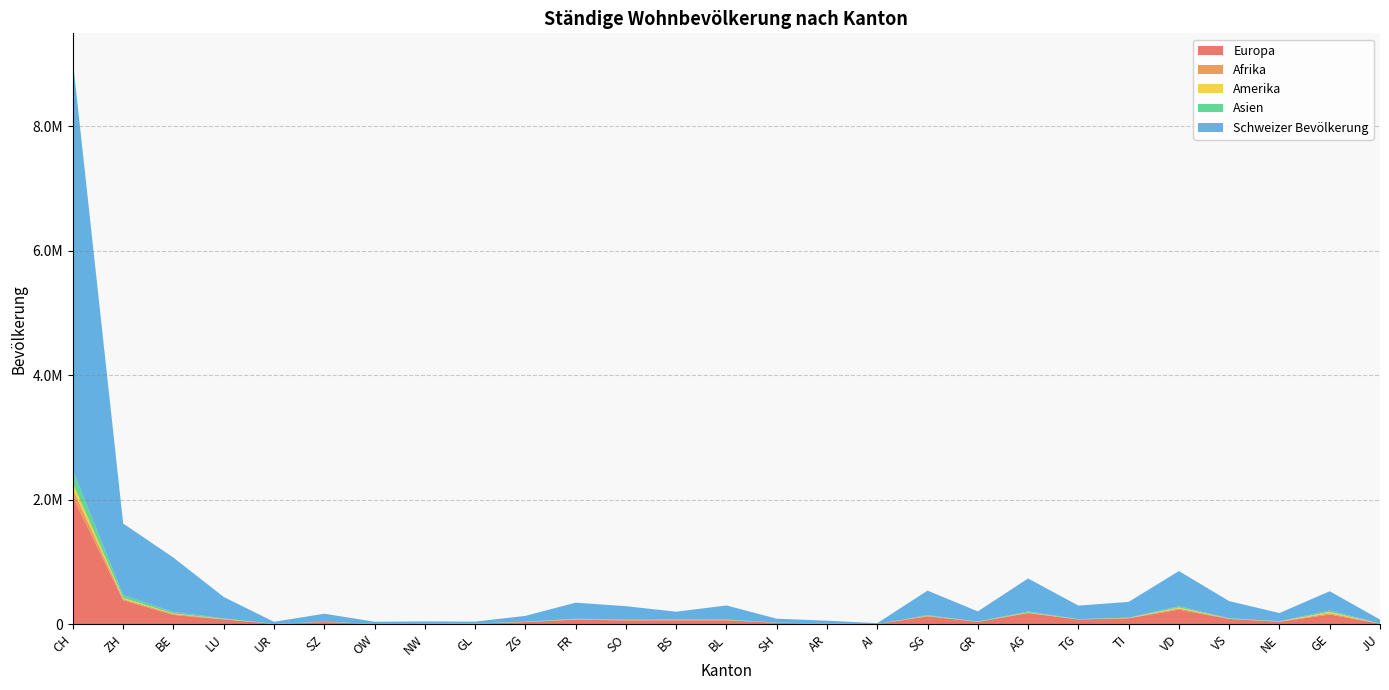

Reading left to right, list all the values displayed in this chart.

Europa: CH=2042524	ZH=386156	BE=148881	LU=77538	UR=4754	SZ=35092	OW=5842	NW=6723	GL=9754	ZG=33911	FR=74447	SO=61241	BS=63171	BL=63292	SH=21801	AR=8695	AI=1748	SG=127142	GR=37755	AG=178666	TG=76461	TI=95810	VD=233991	VS=84748	NE=39630	GE=155910	JU=9365
Afrika: CH=127745	ZH=18376	BE=16174	LU=4771	UR=319	SZ=1231	OW=223	NW=299	GL=353	ZG=1395	FR=5394	SO=4174	BS=3067	BL=3225	SH=1070	AR=452	AI=123	SG=5662	GR=1625	AG=6981	TG=1350	TI=2325	VD=19574	VS=3959	NE=4314	GE=20033	JU=1276
Amerika: CH=91685	ZH=17940	BE=6219	LU=2527	UR=103	SZ=847	OW=102	NW=277	GL=188	ZG=1643	FR=2340	SO=1317	BS=3850	BL=2638	SH=555	AR=172	AI=40	SG=2293	GR=726	AG=4040	TG=1119	TI=3416	VD=14814	VS=1795	NE=1375	GE=21003	JU=346
Asien: CH=210830	ZH=45894	BE=24719	LU=9209	UR=643	SZ=3367	OW=565	NW=746	GL=1002	ZG=3557	FR=5452	SO=7256	BS=7398	BL=7415	SH=2199	AR=966	AI=205	SG=10242	GR=3191	AG=14761	TG=3611	TI=3834	VD=21324	VS=5536	NE=3226	GE=23374	JU=1138
Schweizer Bevölkerung: CH=6571141	ZH=1150108	BE=874493	LU=343673	UR=32426	SZ=128255	OW=32903	NW=37270	GL=31065	ZG=92986	FR=258941	SO=215619	BS=123481	BL=224550	SH=63003	AR=46411	AI=14616	SG=394417	GR=162764	AG=531021	TG=216914	TI=253361	VD=564524	VS=275085	NE=130926	GE=309624	JU=62705